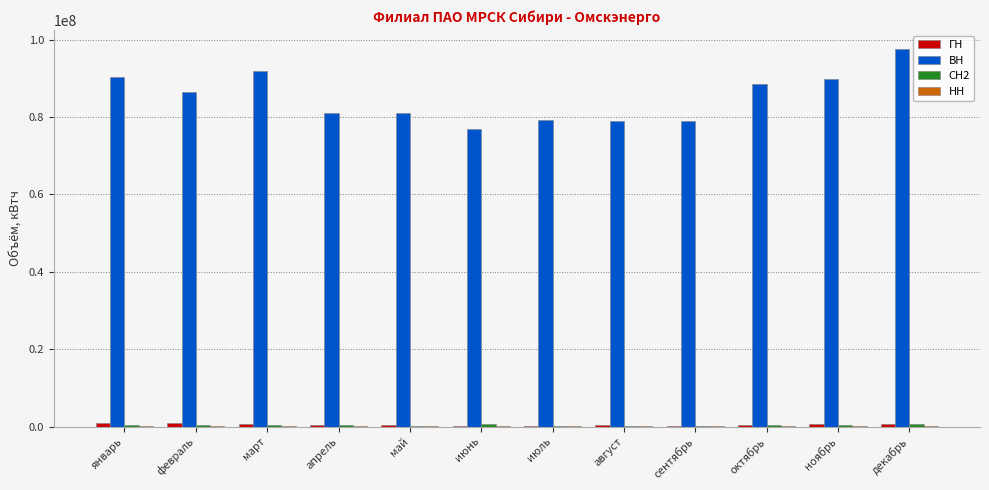

Is it true that ВН equals 120354345 at июль?

False